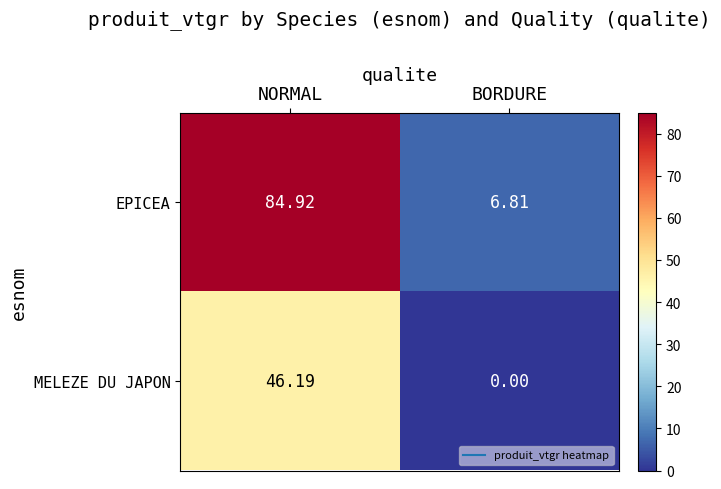

Which category has the highest value across all series?

NORMAL